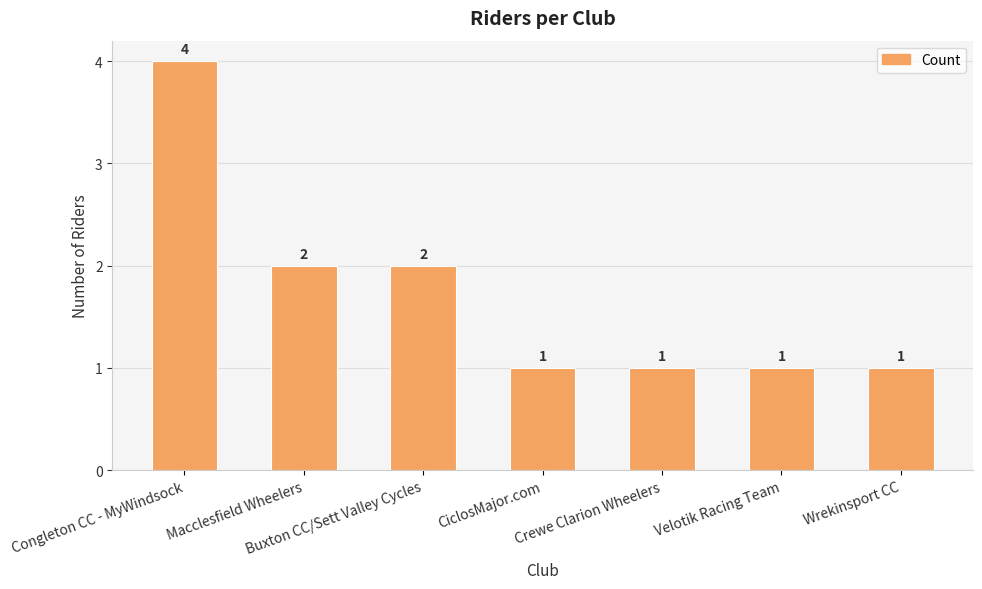

What is the label of the 4th bar from the left?

CiclosMajor.com